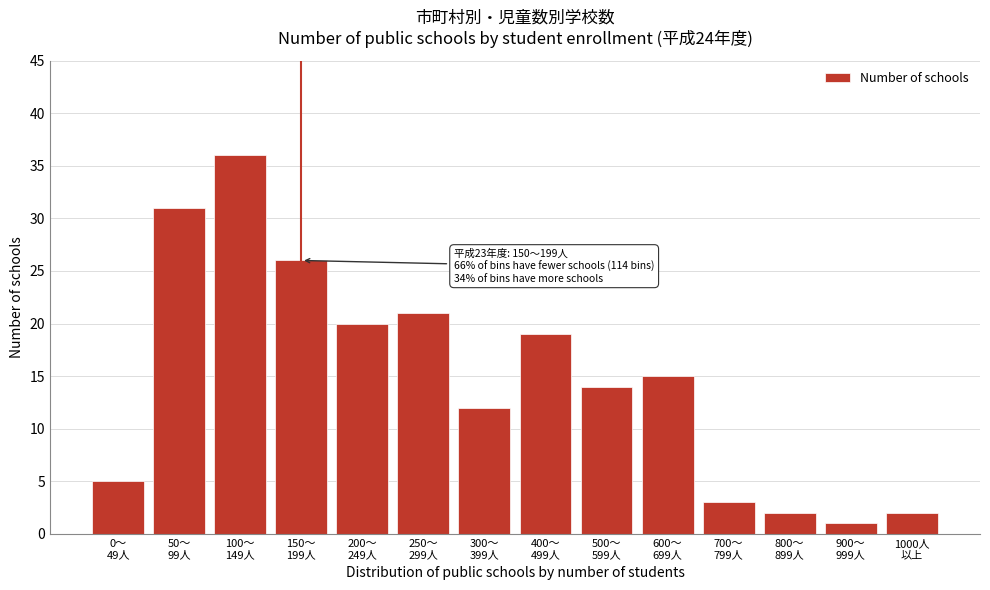

Reading left to right, transcribe all the data shown in this chart.

5	31	36	26	20	21	12	19	14	15	3	2	1	2